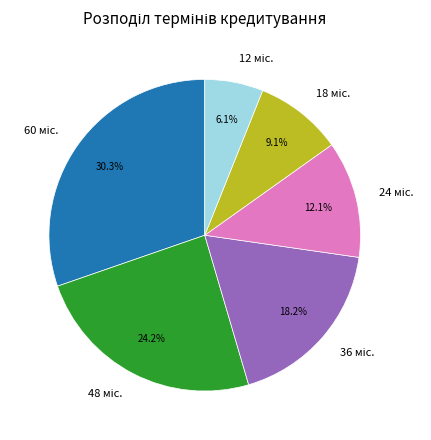

Is there any slice that represents more than half of the pie?

No